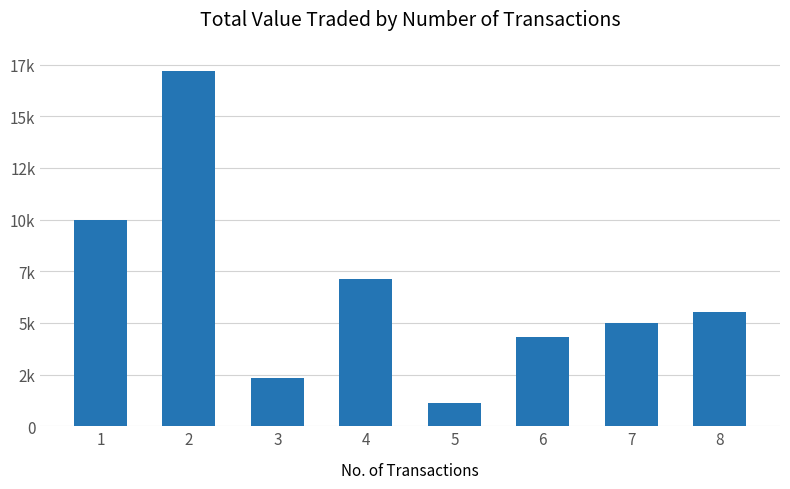

Are the bars horizontal?

No